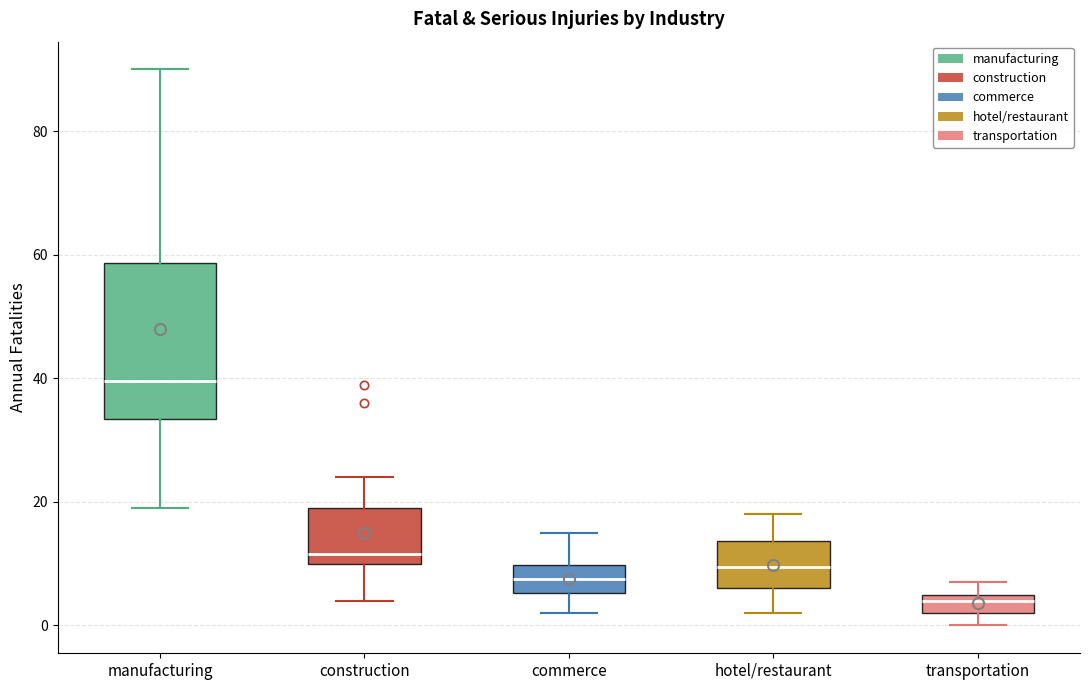

Which box is the tallest, from its lower edge to its upper edge?

manufacturing